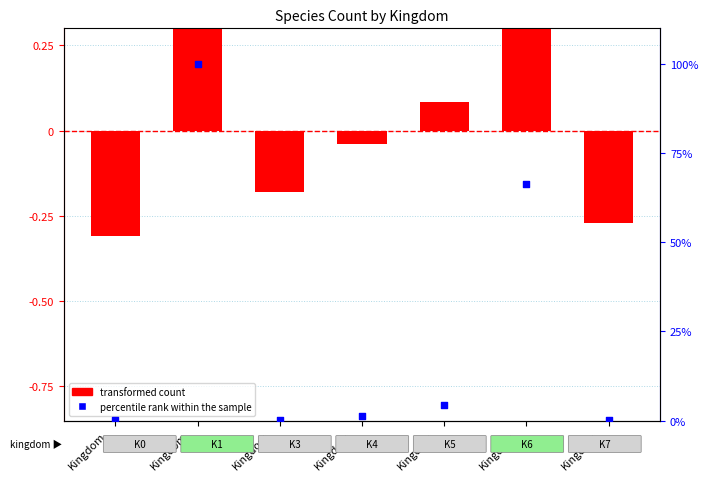

At which category is the sum across all series the highest?

Kingdom
1